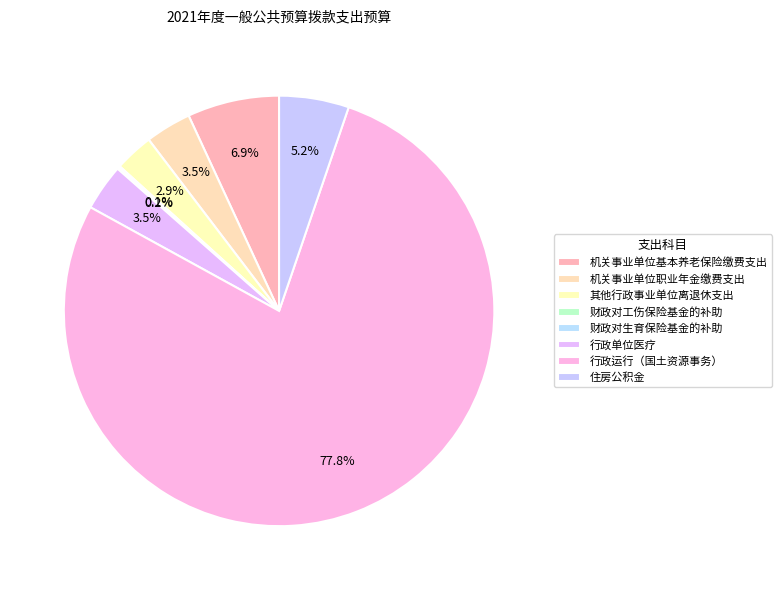

What percentage is the 其他行政事业单位离退休支出 slice, to the nearest percent?

3%